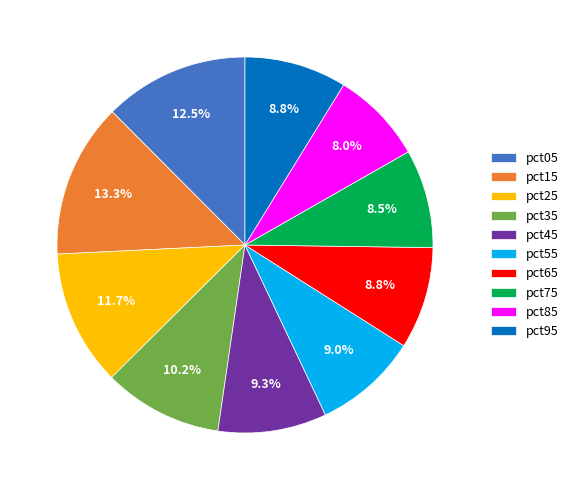

Do pct75 and pct35 together represent more than half of the pie?

No